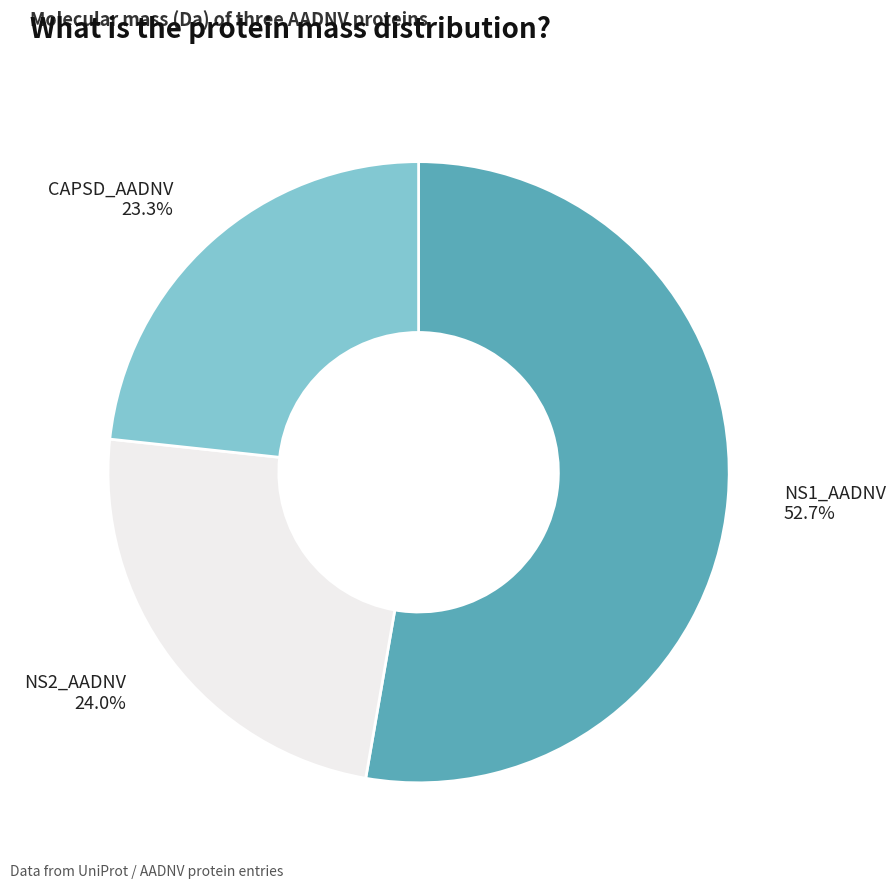

Rank the categories by value from lowest to highest.

CAPSD_AADNV, NS2_AADNV, NS1_AADNV